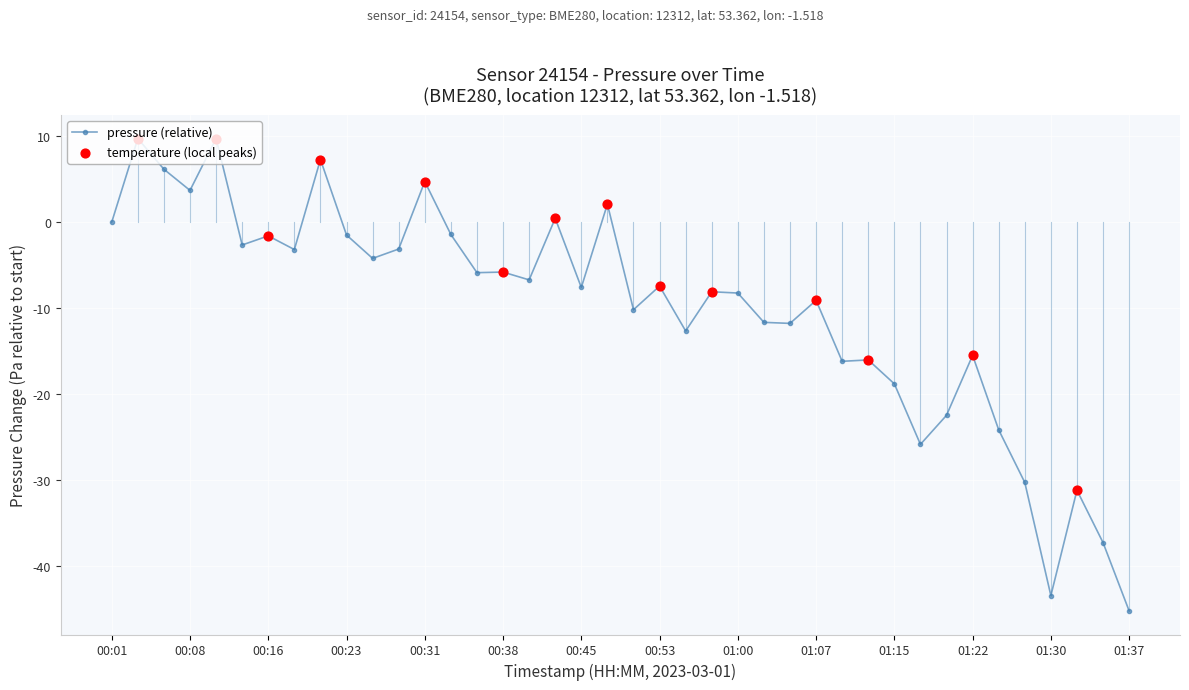

What is the value of the 27th point from the left?

-11.8